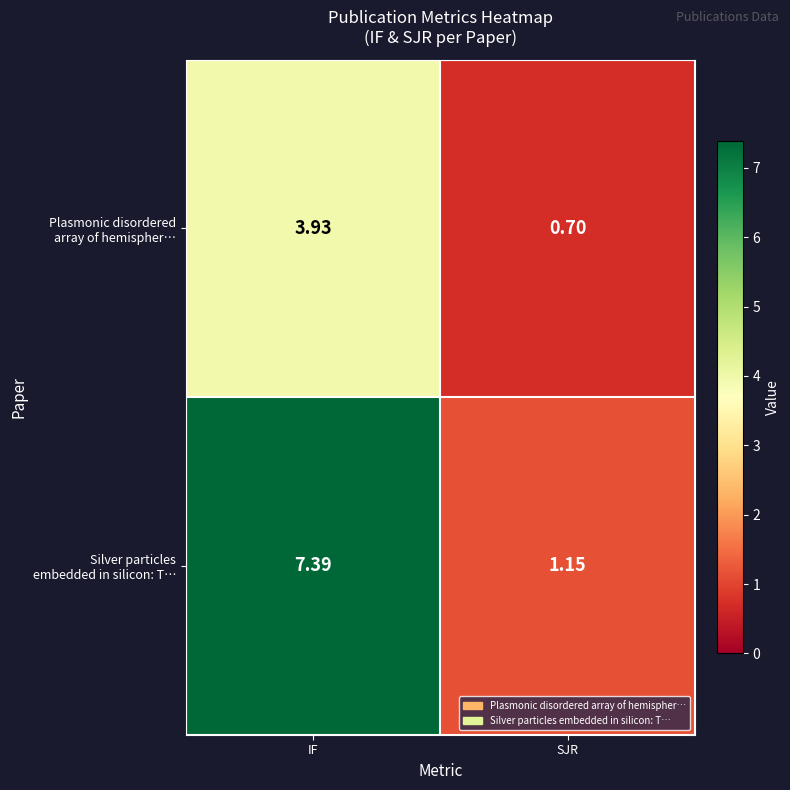

At which category is the sum across all series the highest?

IF